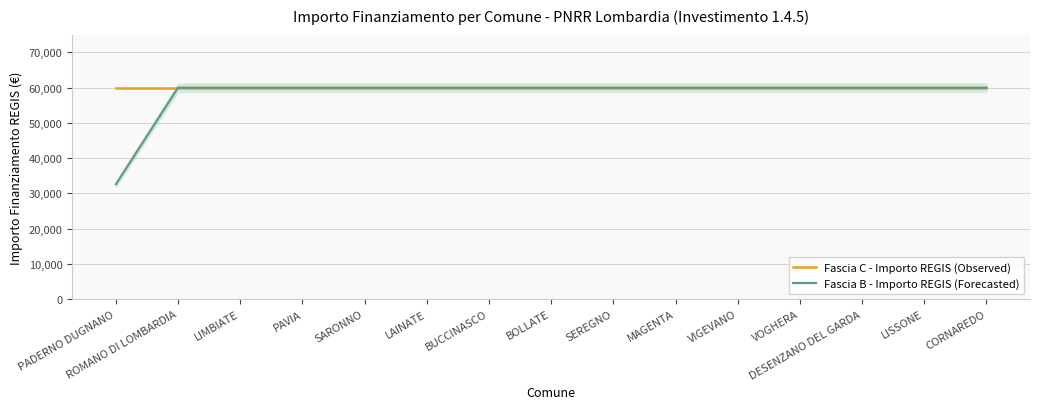

True or false: Fascia B - Importo REGIS (Forecasted) and Fascia C - Importo REGIS (Observed) intersect in this chart.

False